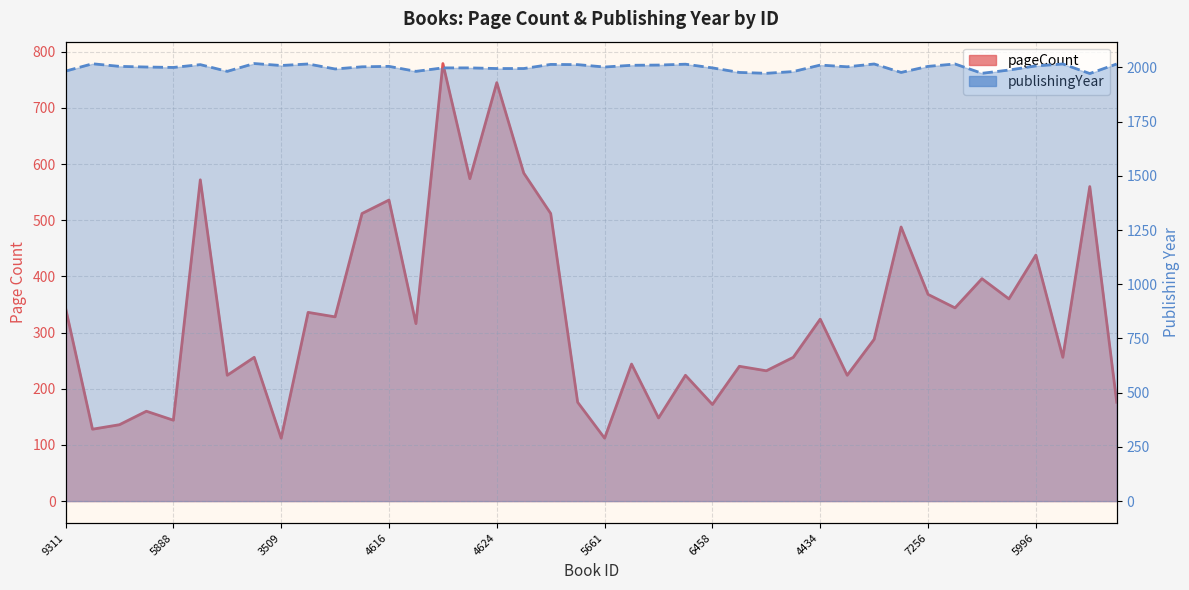

List the series in order of their overall mean, highest first.

publishingYear, pageCount